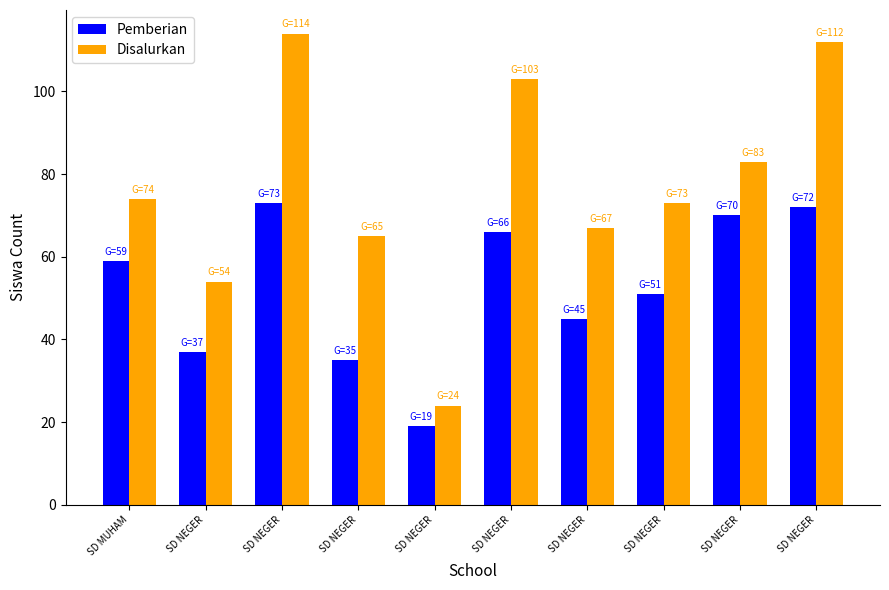

How many distinct data groups are displayed?

2